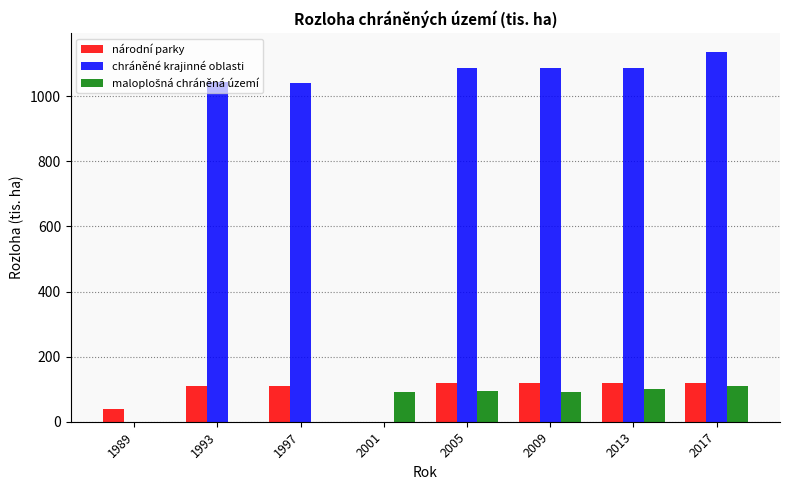

How many groups of bars are there?

8